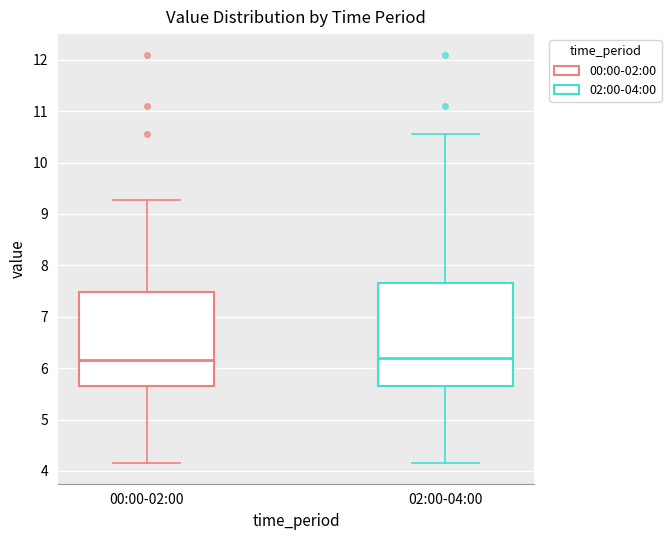

Comparing the boxes themselves (not the whiskers), which one is the tallest?

02:00-04:00